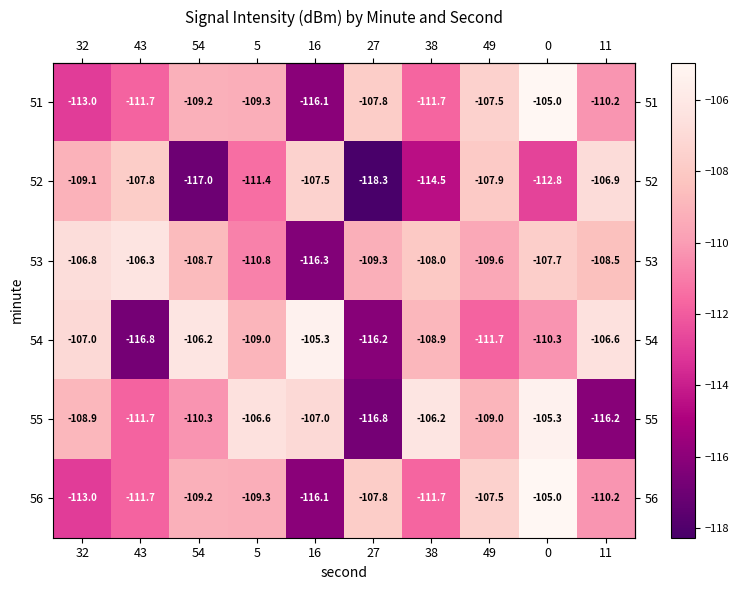

Which series changed the most between 38 and 11?

55